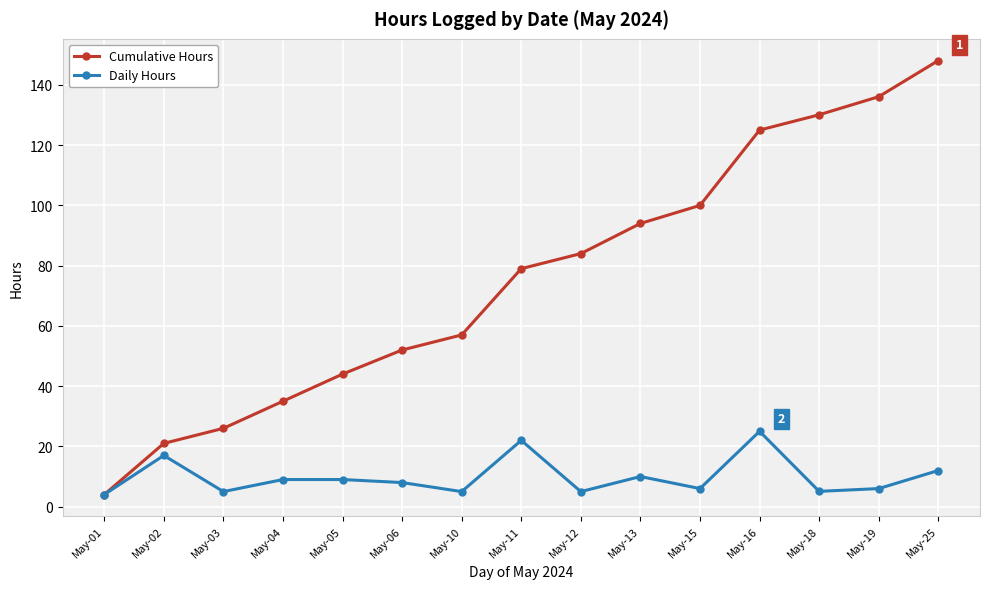

How many series are shown in this chart?

2